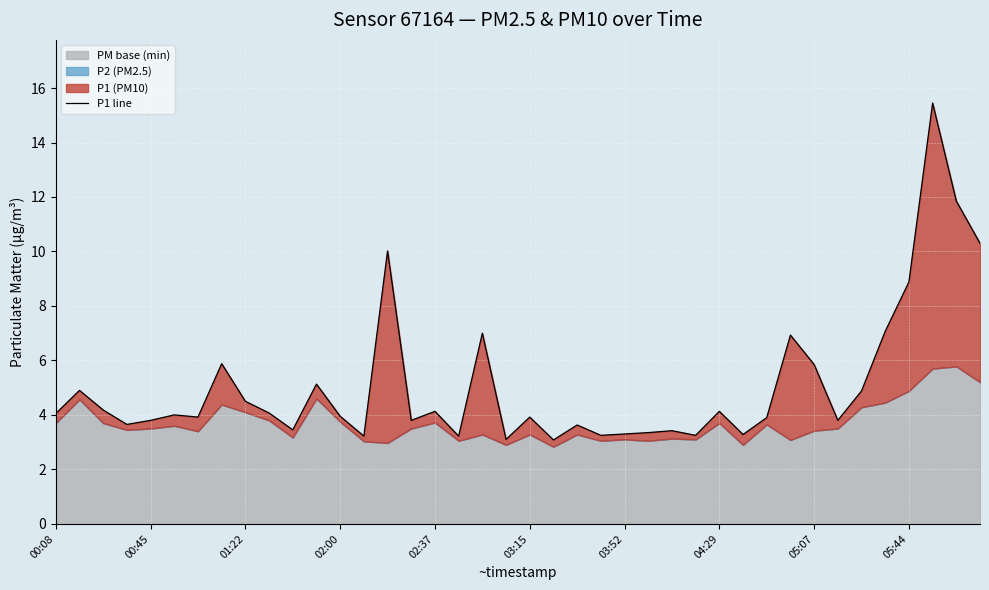

Reading left to right, transcribe all the data shown in this chart.

4.0	4.9	4.2	3.6	3.8	4.0	3.9	5.9	4.5	4.1	3.5	5.1	4.0	3.2	10.0	3.8	4.1	3.2	7.0	3.1	3.9	3.1	3.6	3.2	3.3	3.4	3.4	3.2	4.1	3.3	3.9	6.9	5.8	3.8	4.9	7.1	8.9	15.4	11.8	10.3